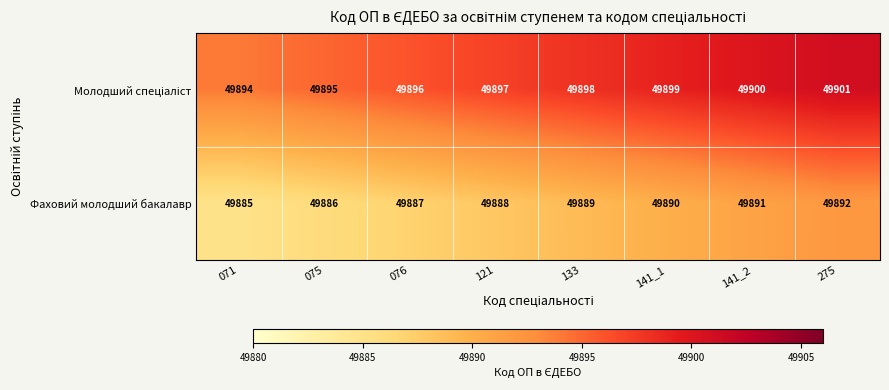

What is the lowest value of the Фаховий молодший бакалавр series?

49885